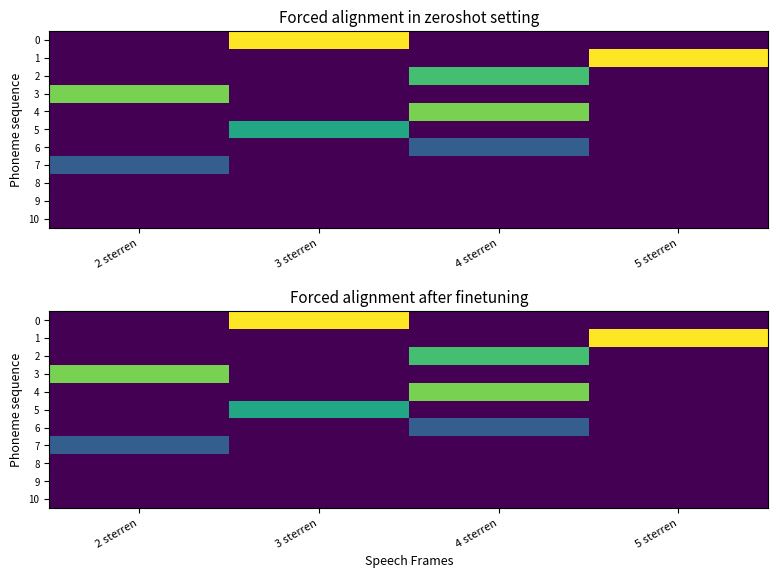

How many series are shown in this chart?

11